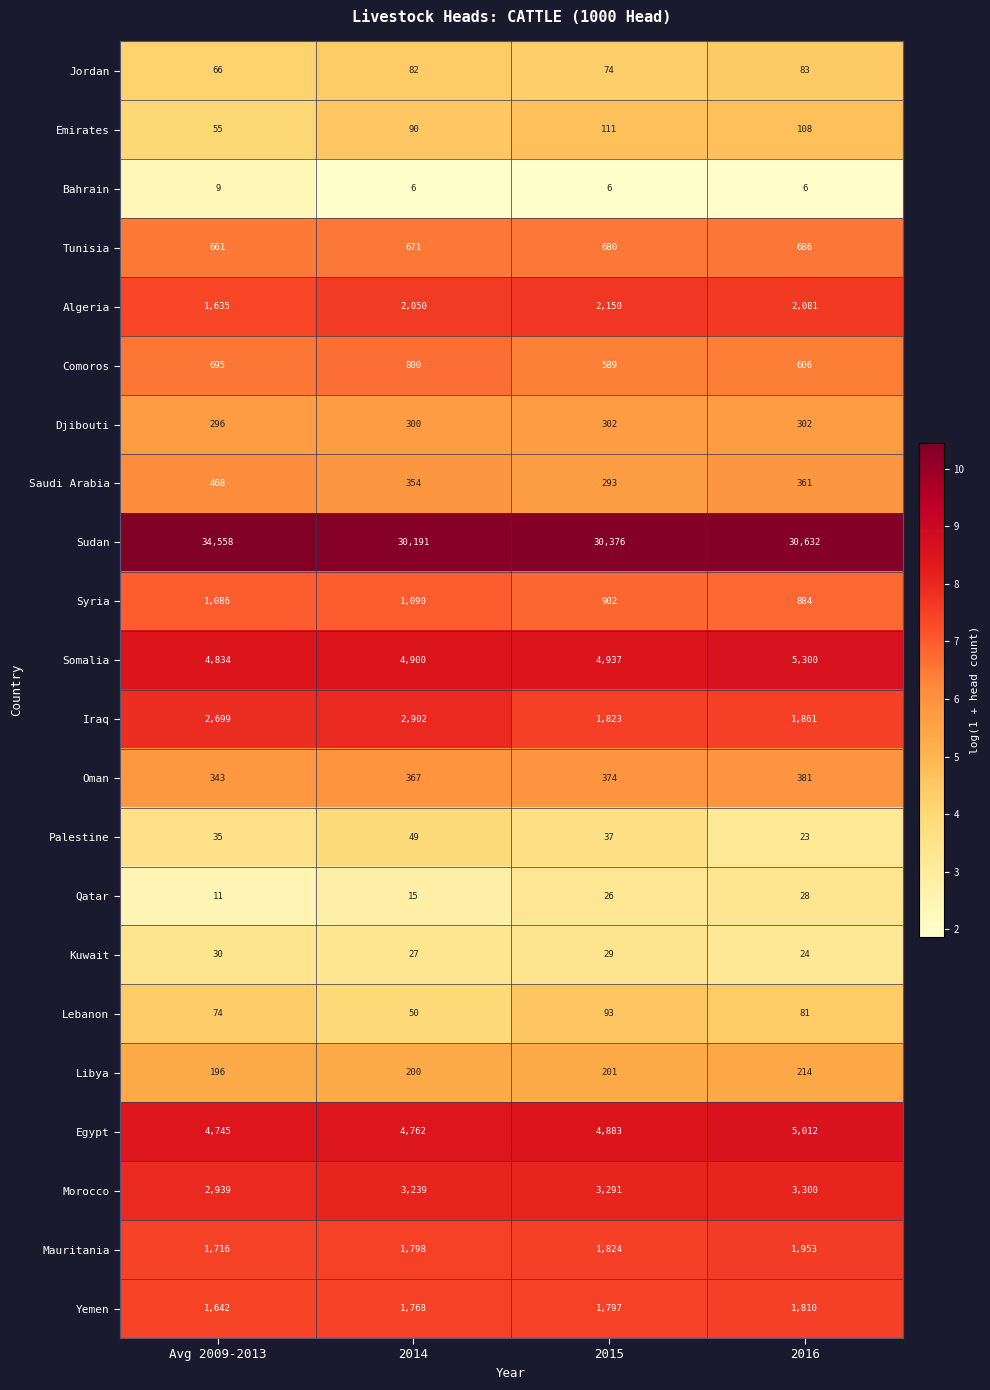

What is the difference between the maximum and minimum values in the Egypt series?

267